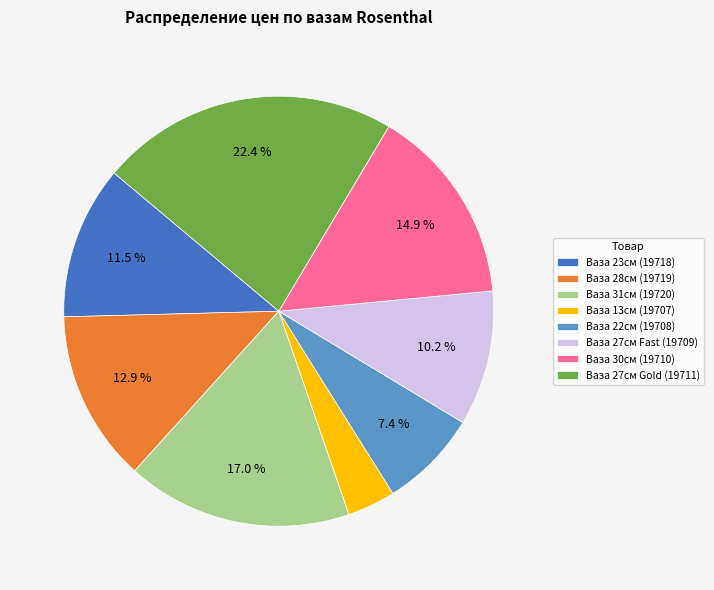

Count the number of slices in the pie.

8